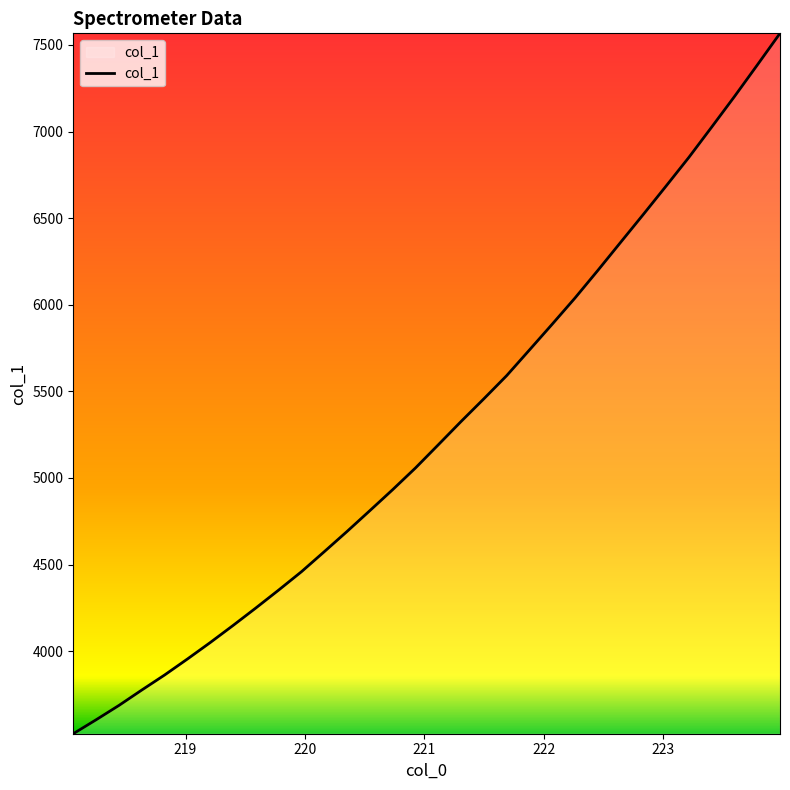

What is the minimum value shown in the chart?

3523.0